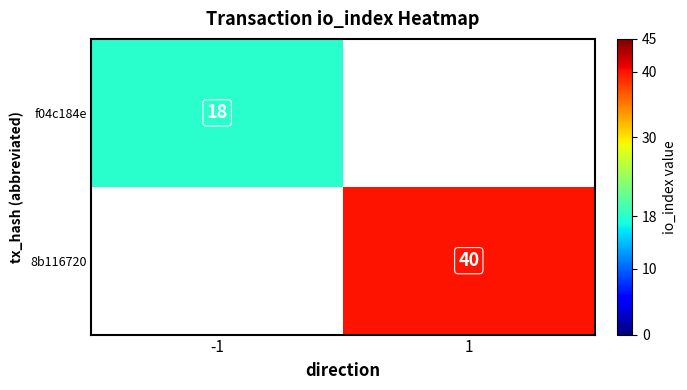

Is the value of f04c184e at -1 greater than the value of 8b116720 at 1?

No